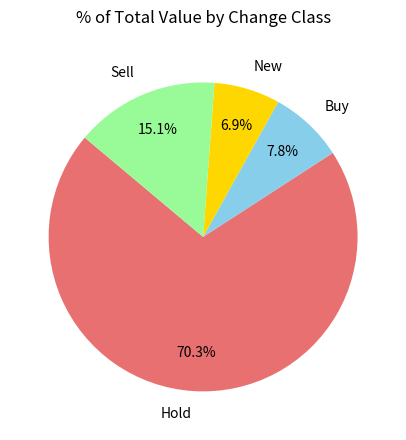

Which category has the smallest portion of the pie?

New